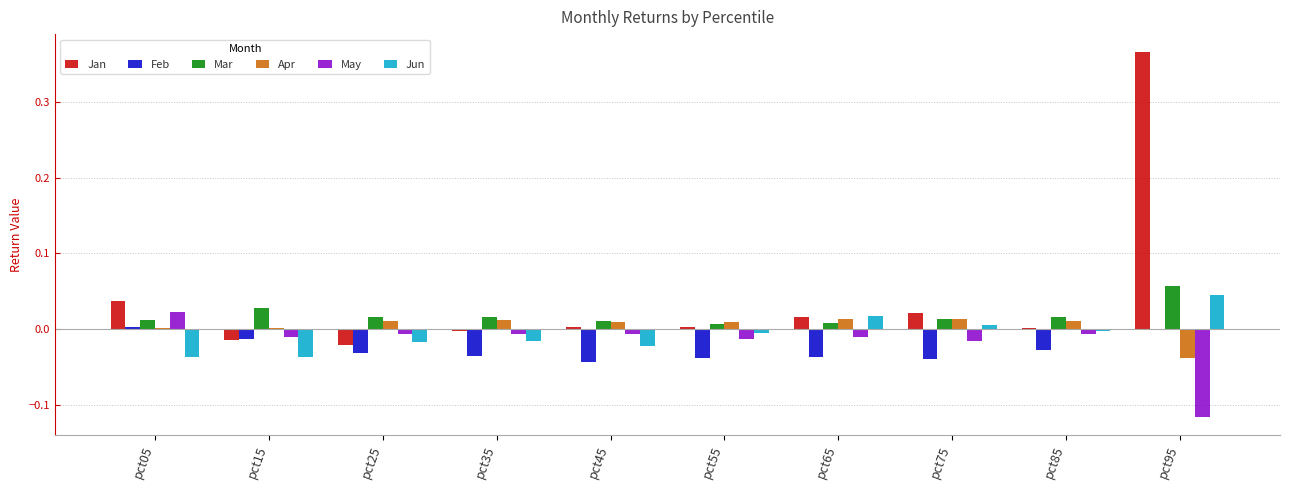

Which label corresponds to the largest value in the chart?

pct95